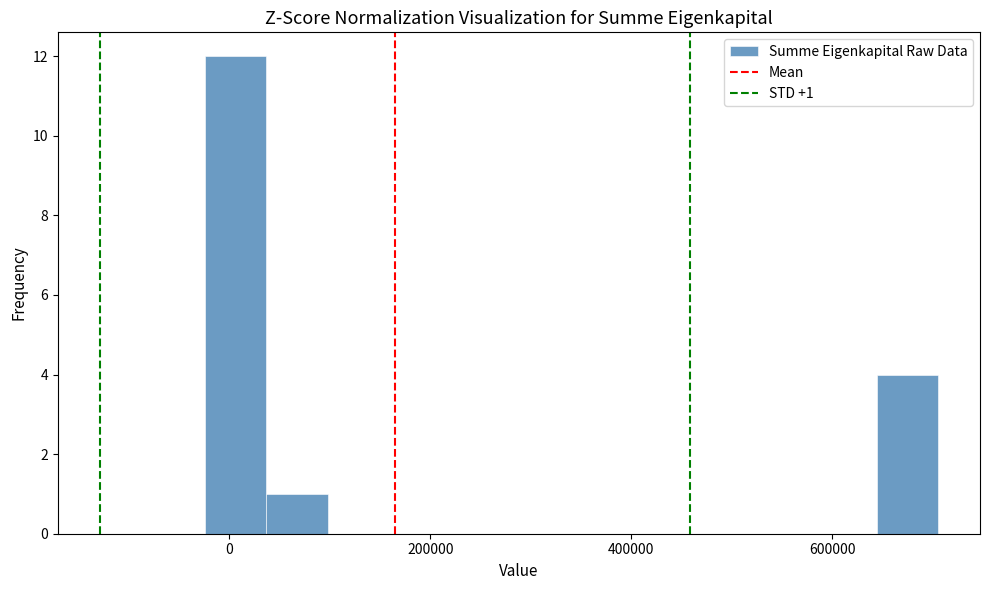

Read against the x-axis, roughly where is the centre of the tallest bar?

0